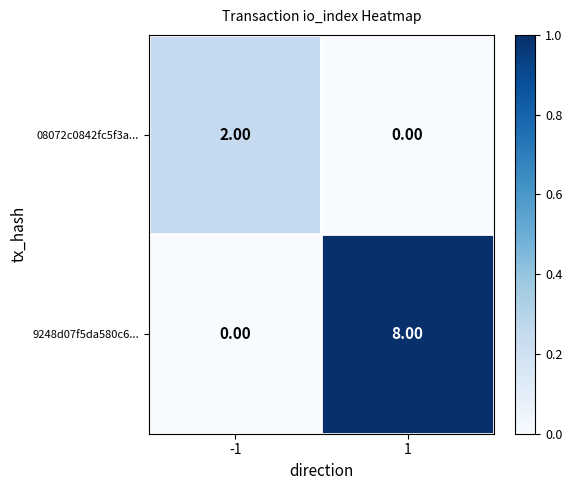

At -1, list the series in order from smallest to largest.

9248d07f5da580c6..., 08072c0842fc5f3a...